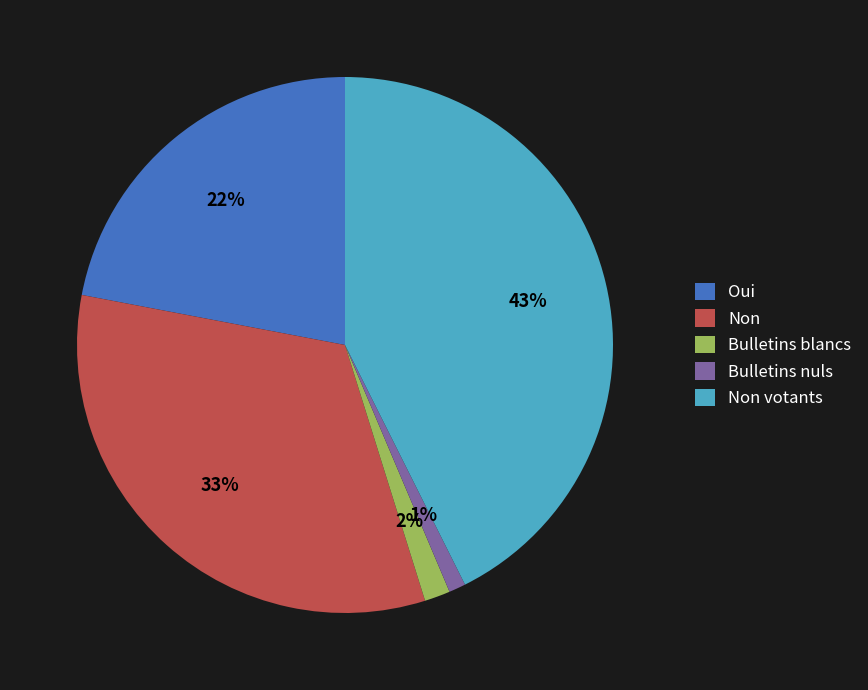

To the nearest percent, what is the difference between the largest and smallest slice percentages?

42%